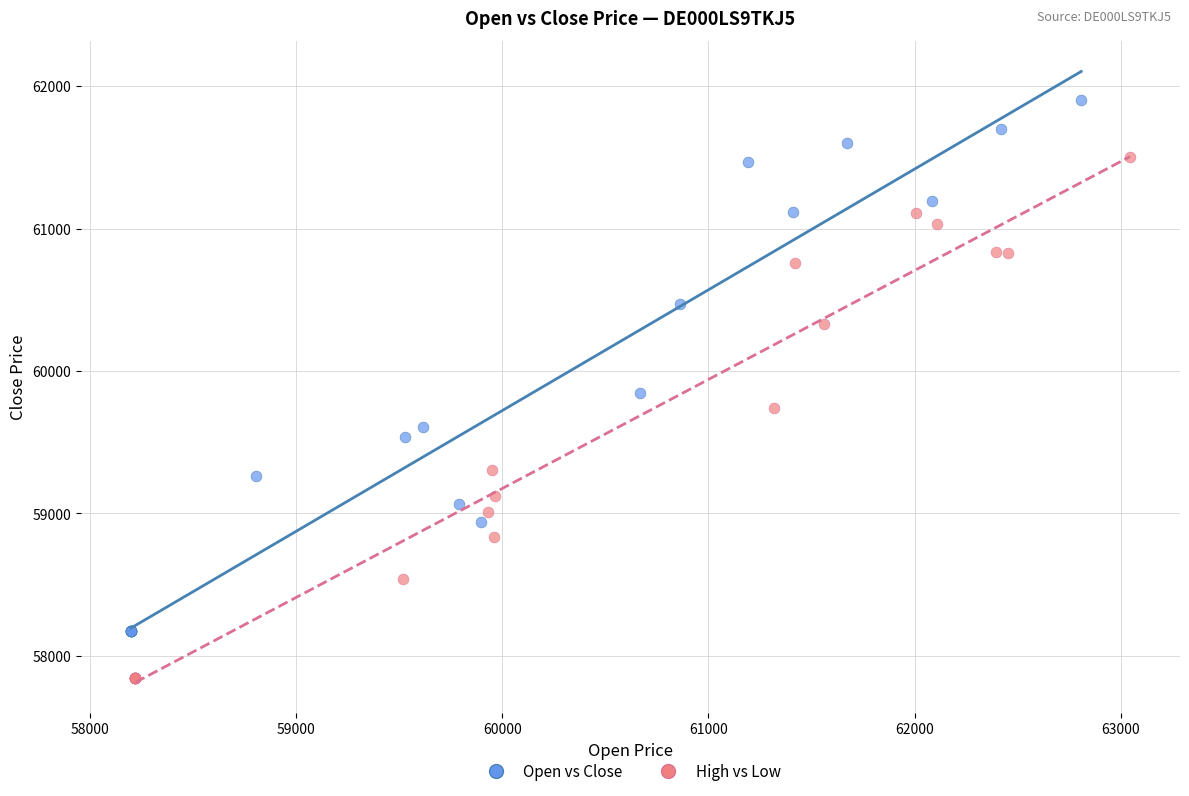

Which series contains the highest Y value?

Open vs Close